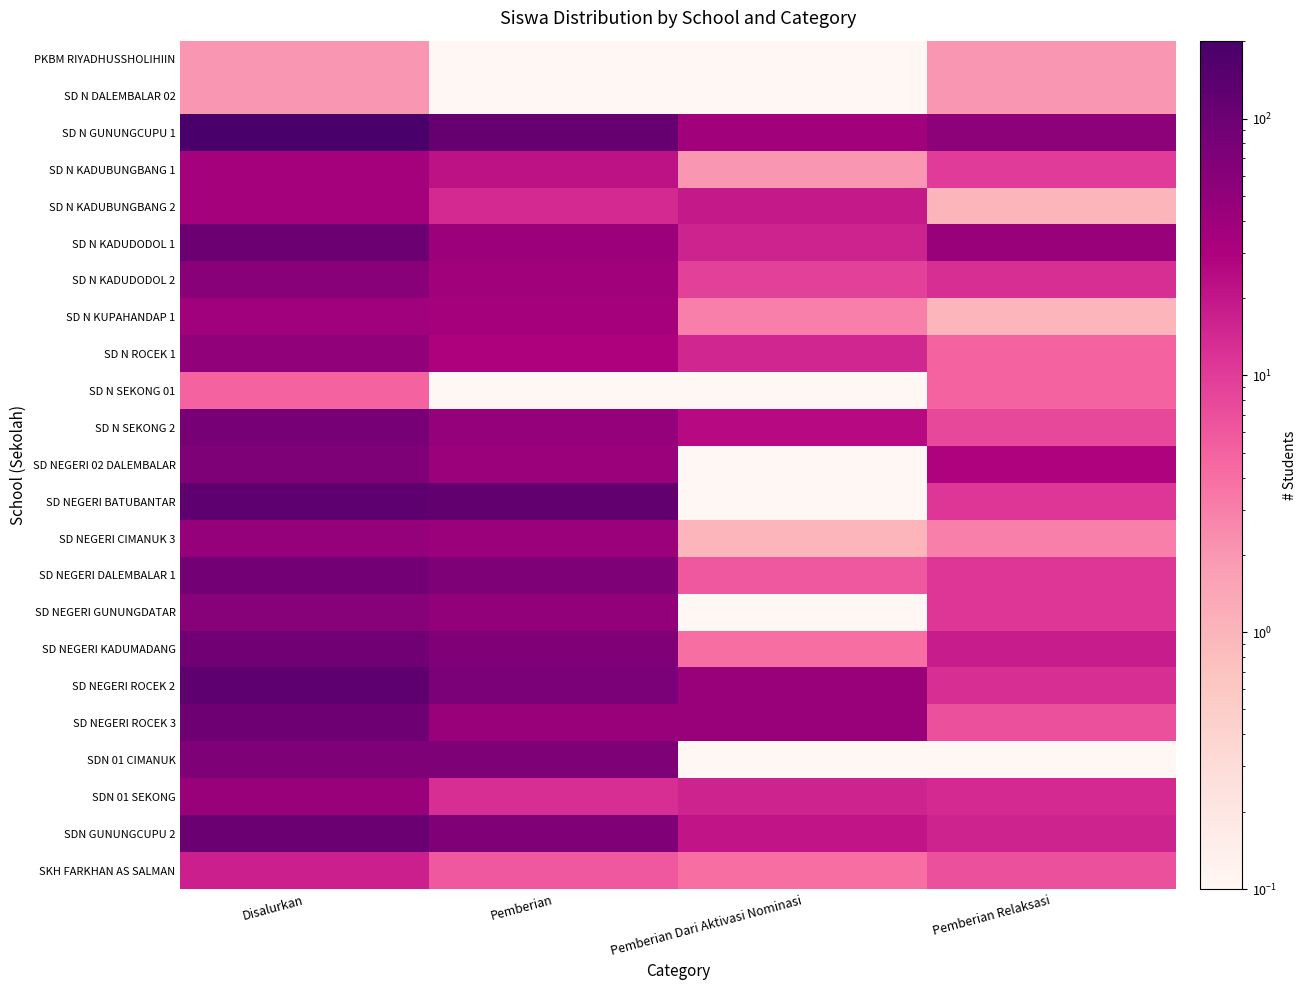

What is the smallest value displayed?

0.1